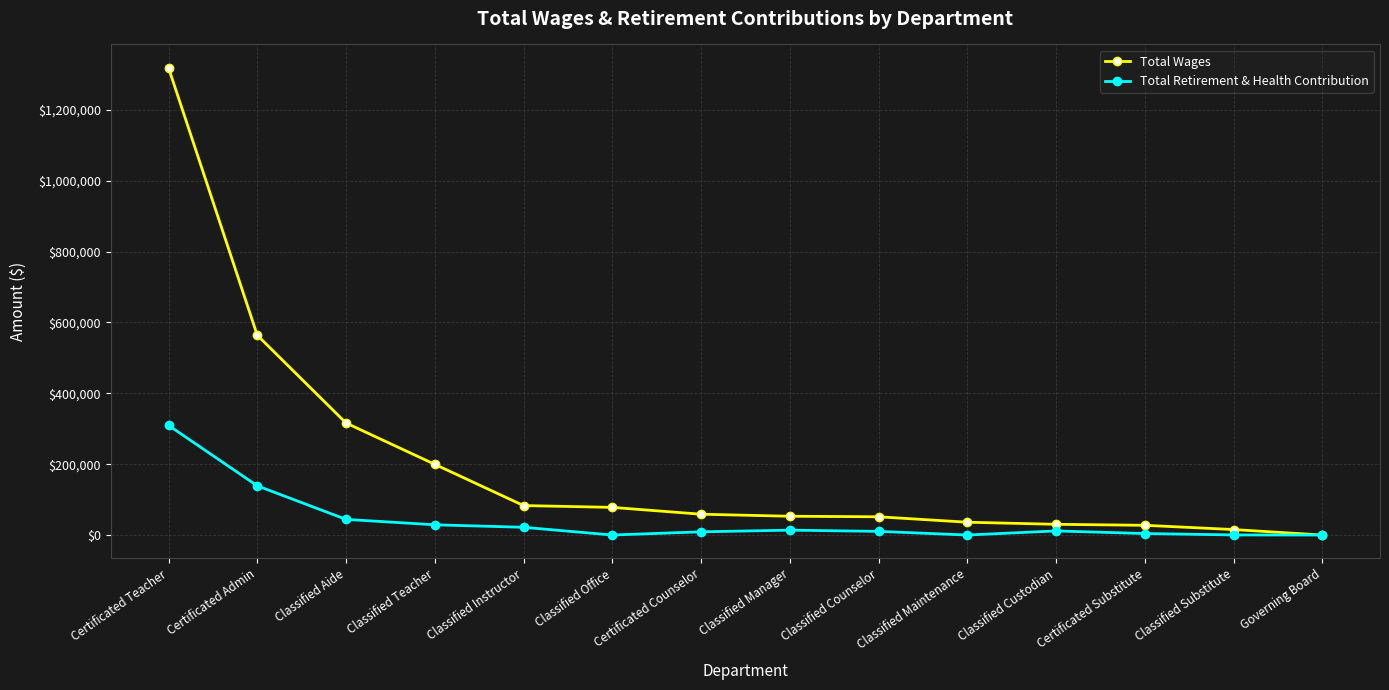

At which label does Total Wages reach its peak?

Certificated Teacher